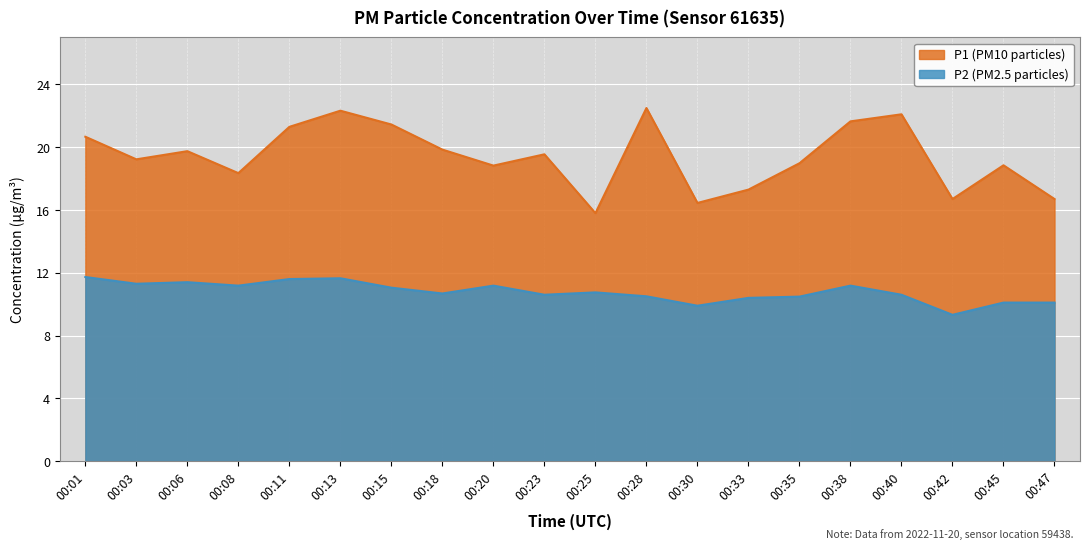

True or false: P2 and P1 cross at least once.

False